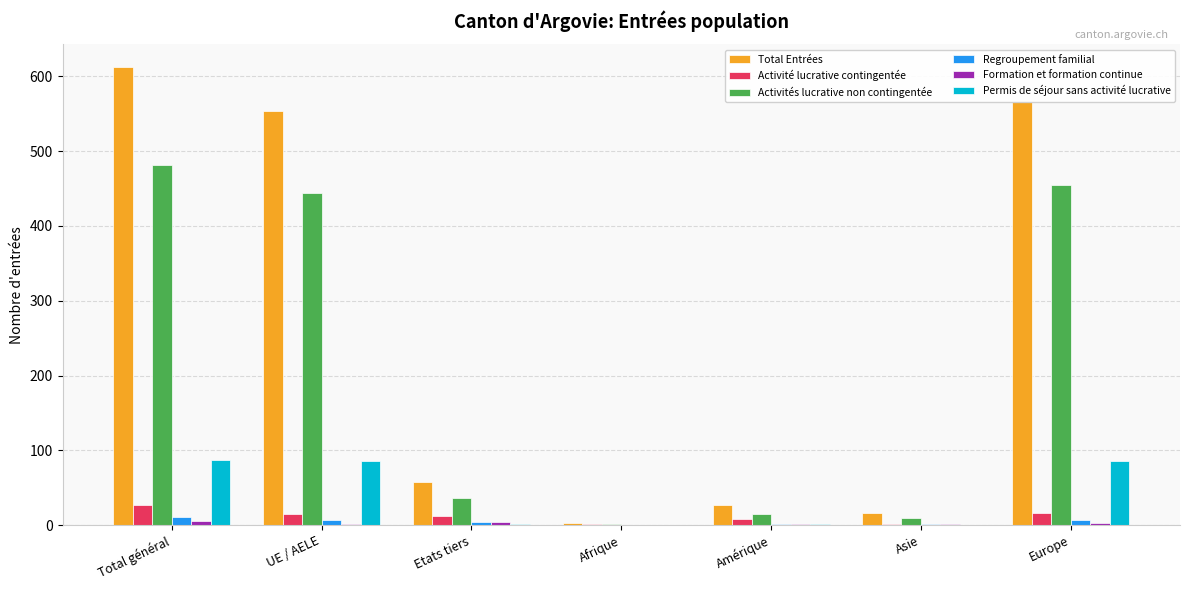

Which series has the largest total across all categories?

Total Entrées